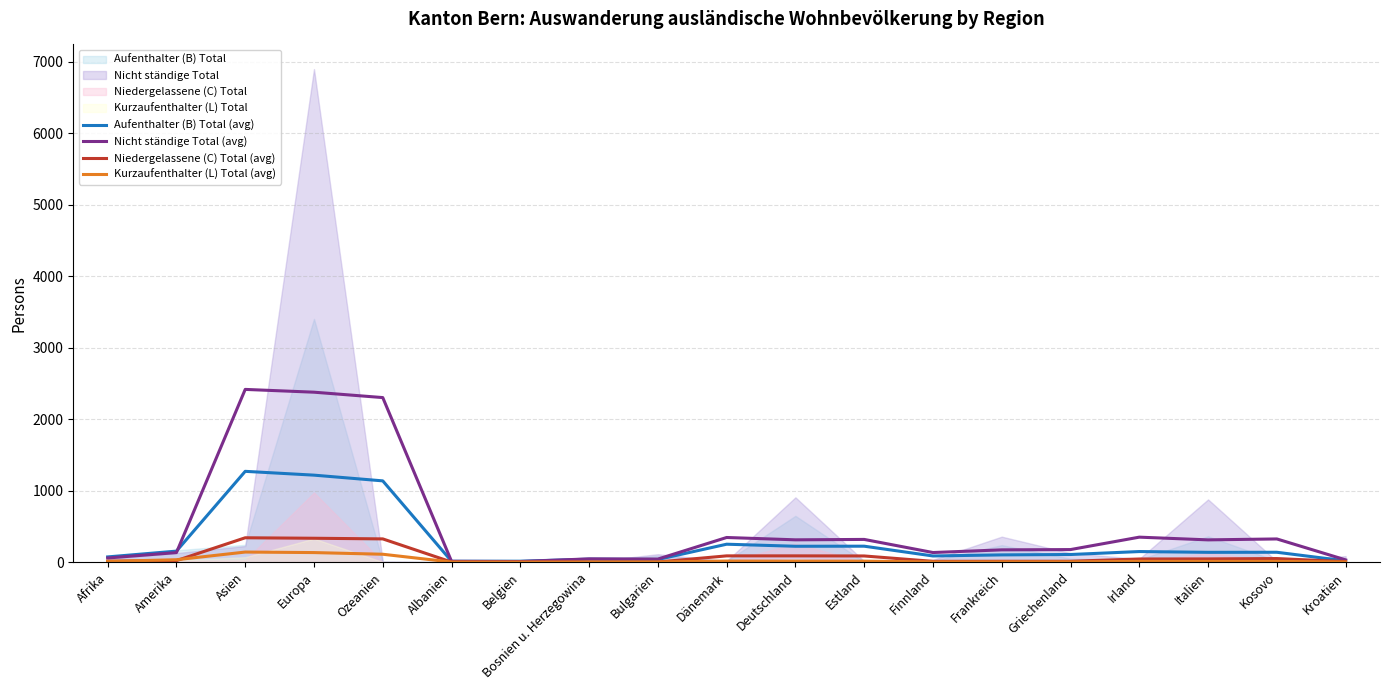

Rank the series by their maximum value, from highest to lowest.

Nicht ständige Total (avg), Aufenthalter (B) Total (avg), Niedergelassene (C) Total (avg), Kurzaufenthalter (L) Total (avg)